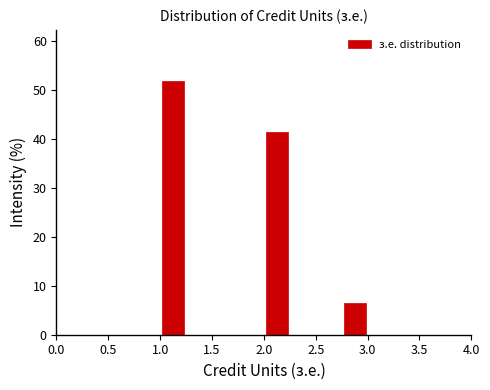

Over which range of the x-axis is the bar tallest?

1.00 to 1.25